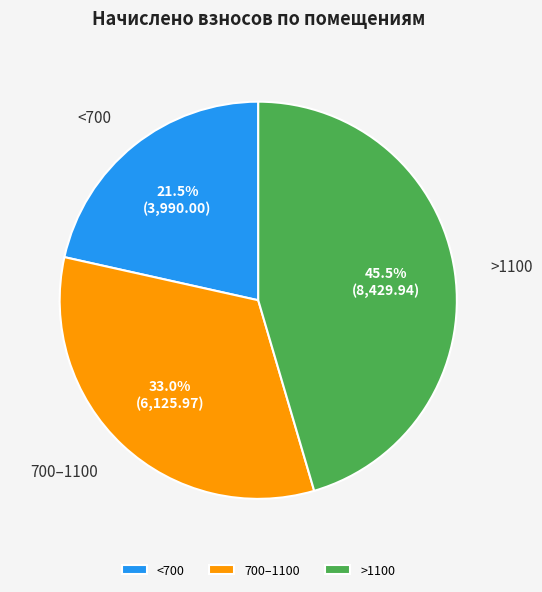

Rank the categories by value from lowest to highest.

<700, 700–1100, >1100